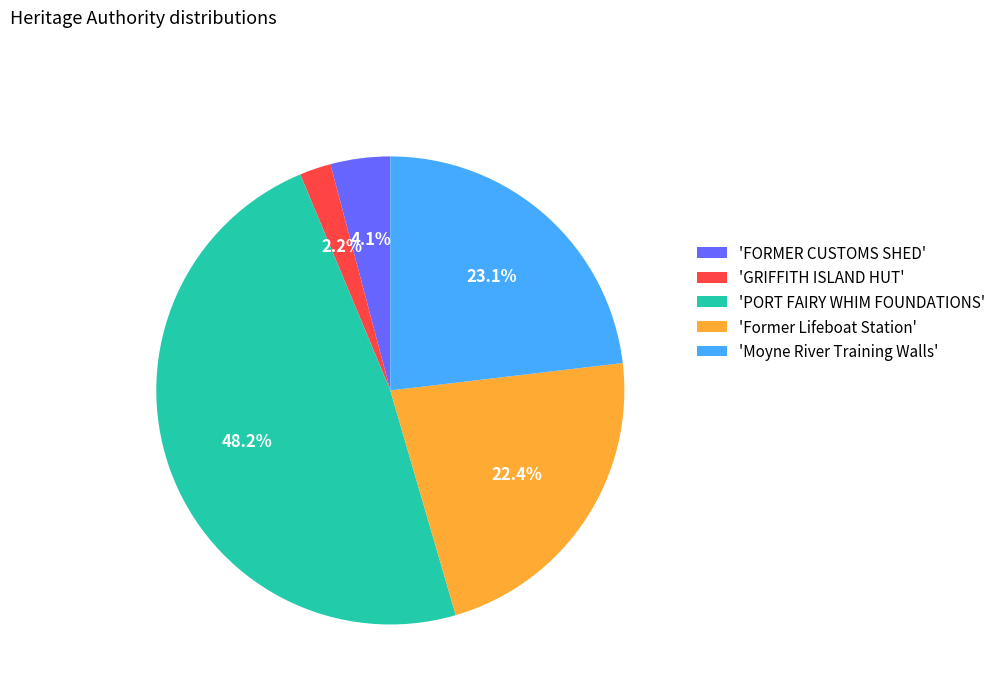

How many slices are in this pie chart?

5